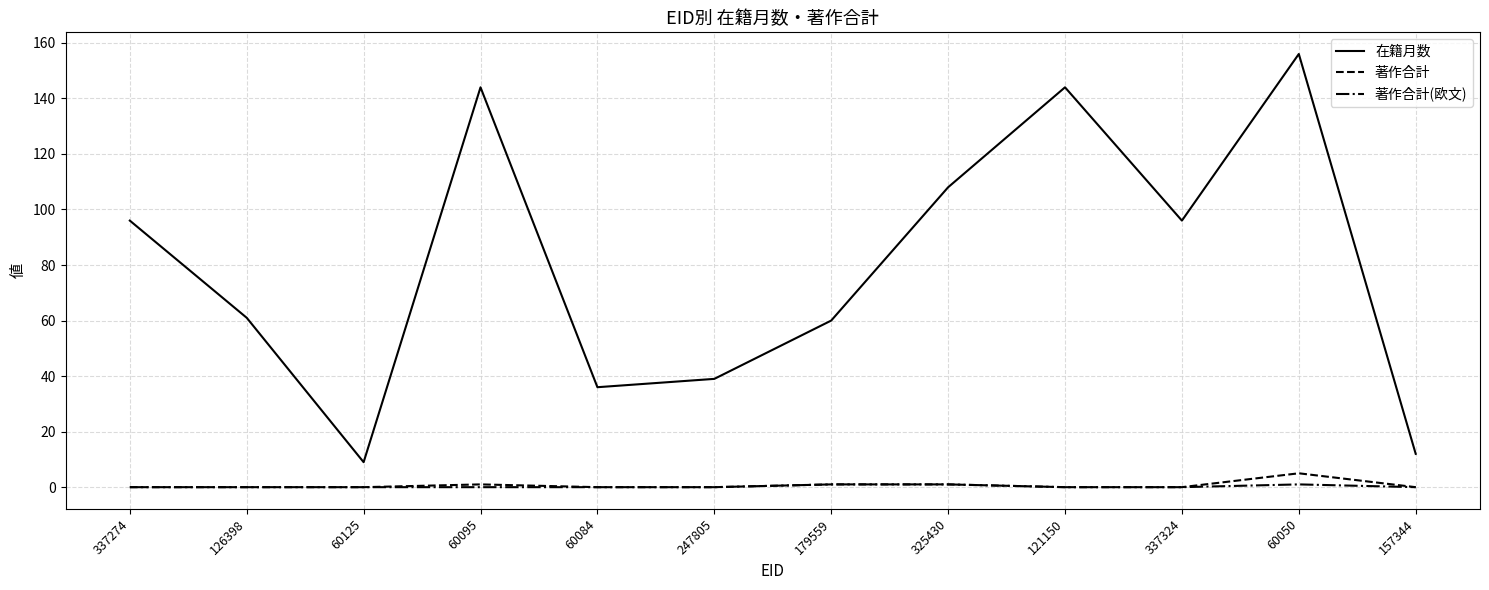

True or false: 著作合計 and 在籍月数 cross at least once.

False